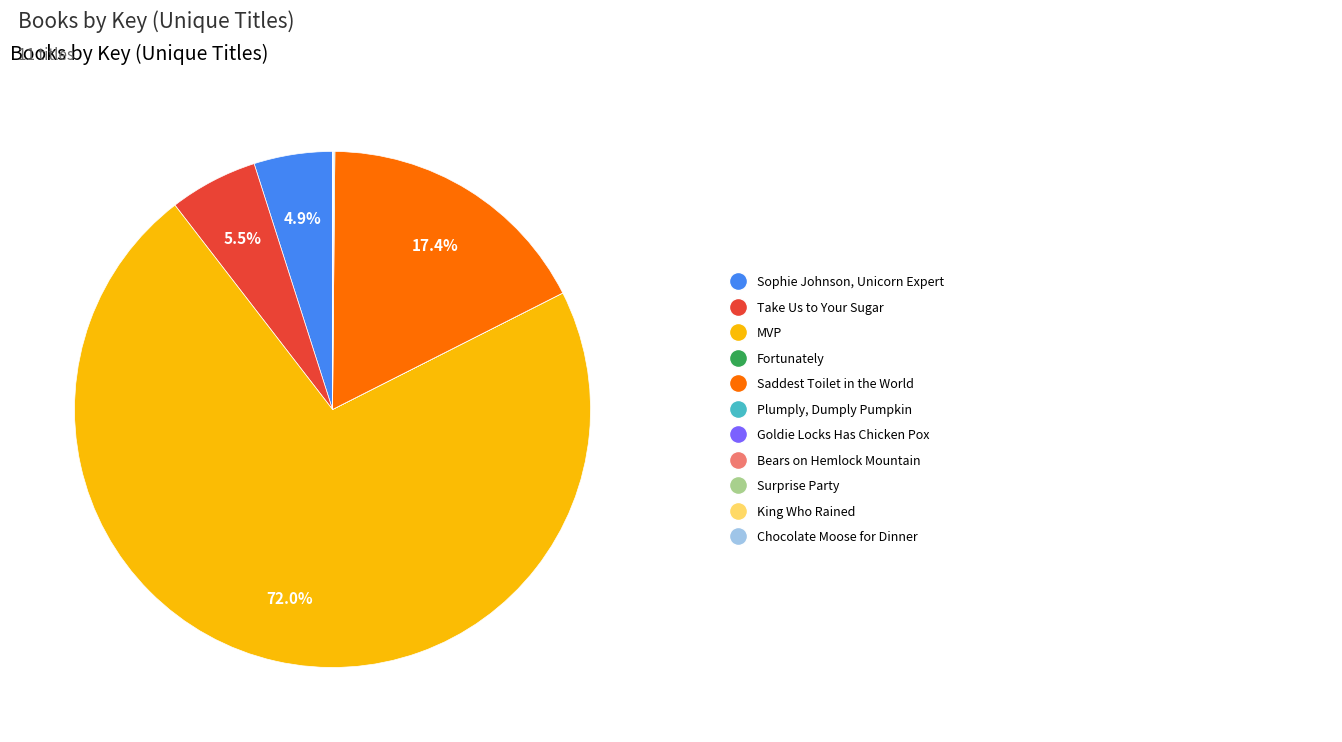

Does any single category account for the majority?

Yes